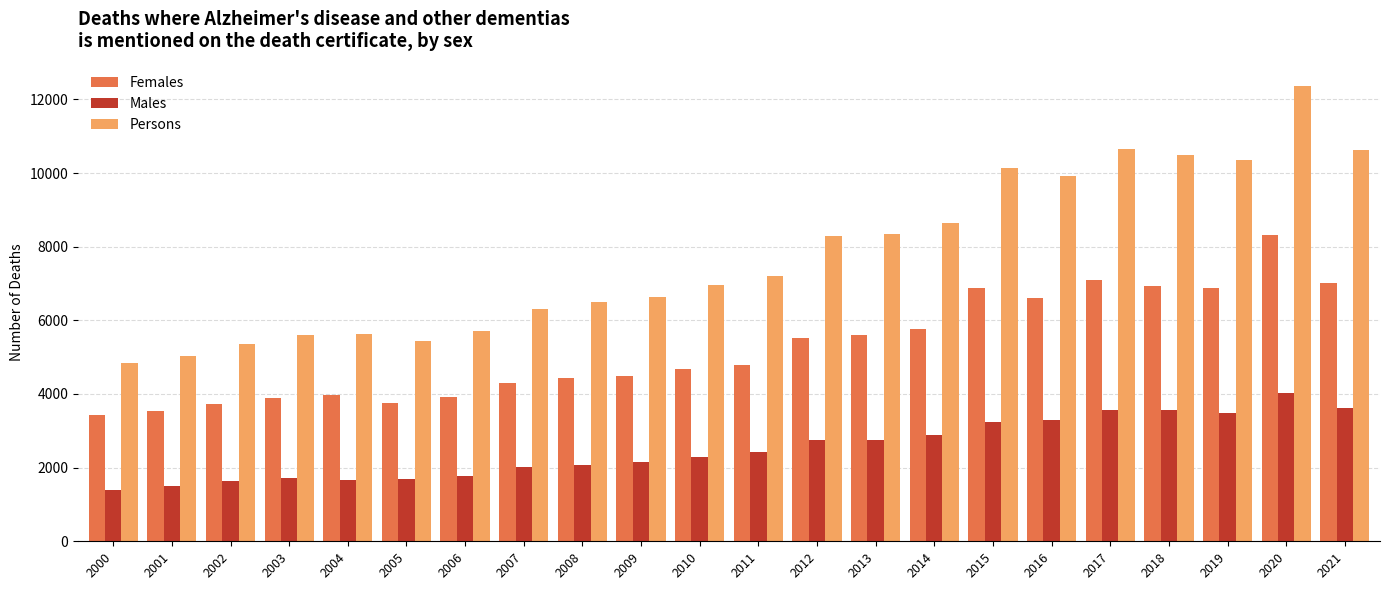

What is the sum of the Females values at 2004 and 2002?

7701